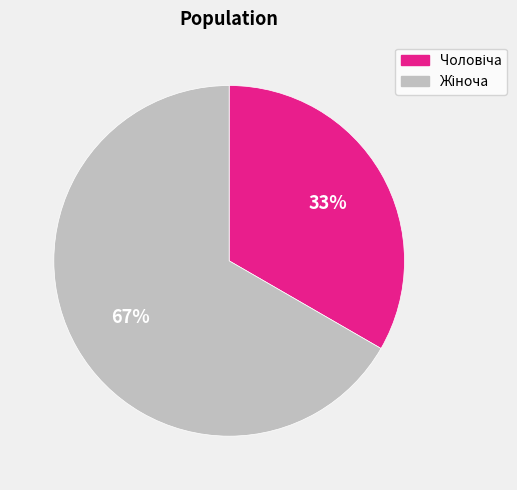

Is there any slice that represents more than half of the pie?

Yes